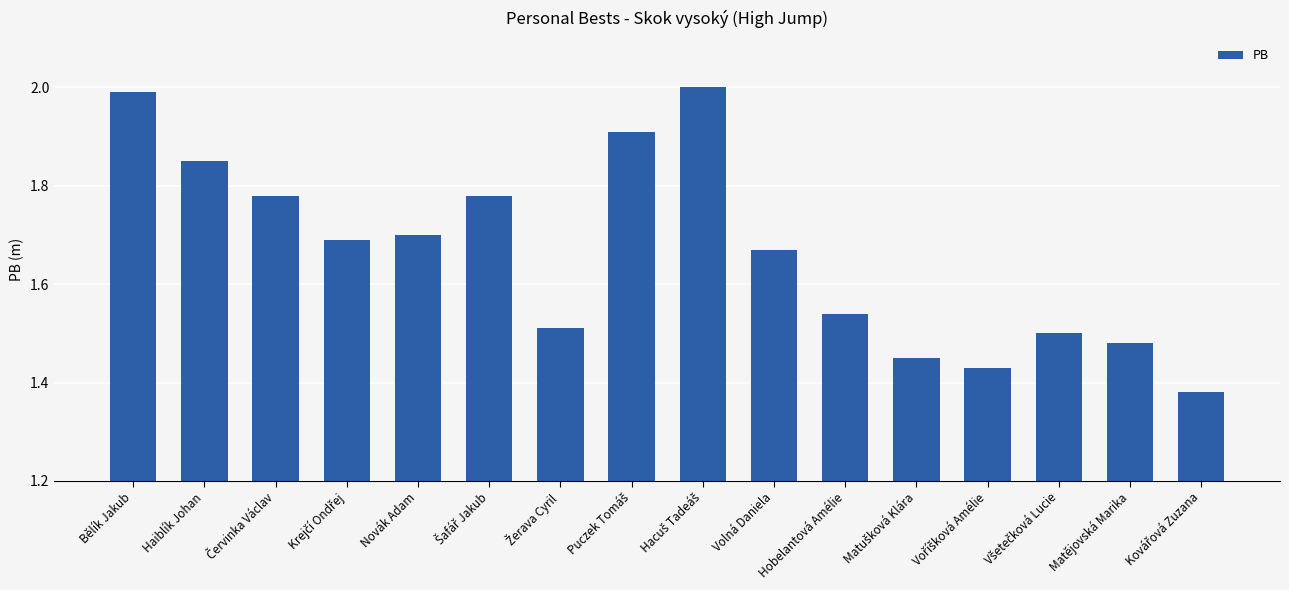

What position from the right is Matějovská Marika?

2